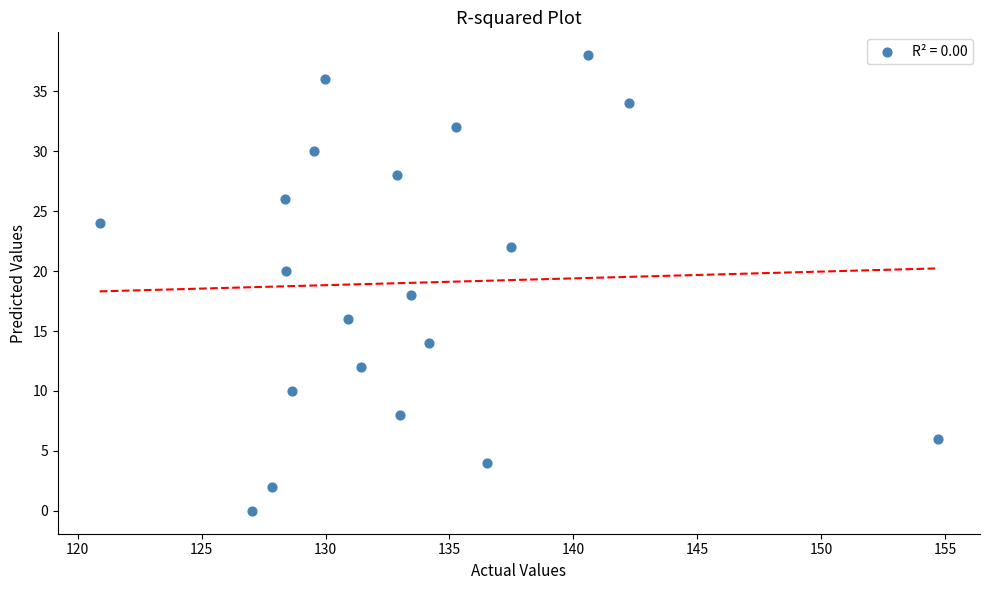

What is the range of Y values (max minus min)?

38